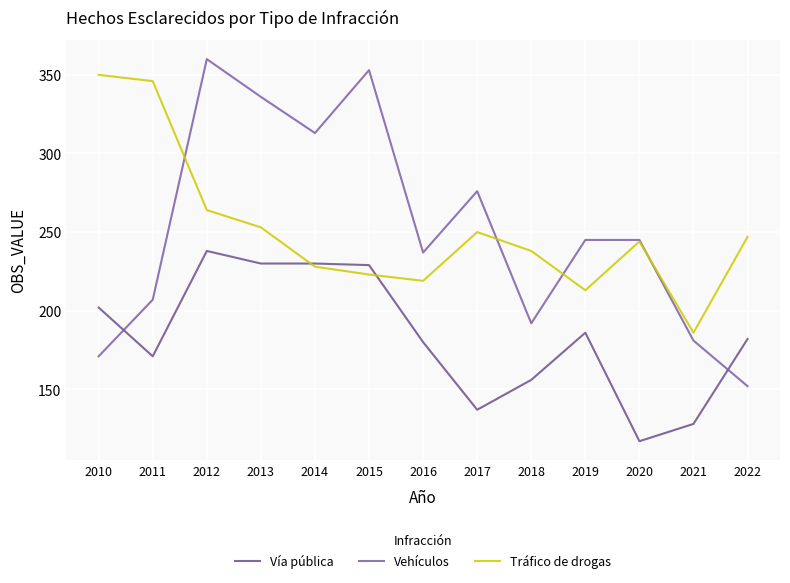

At which category does Vehículos reach its first local peak?

2012